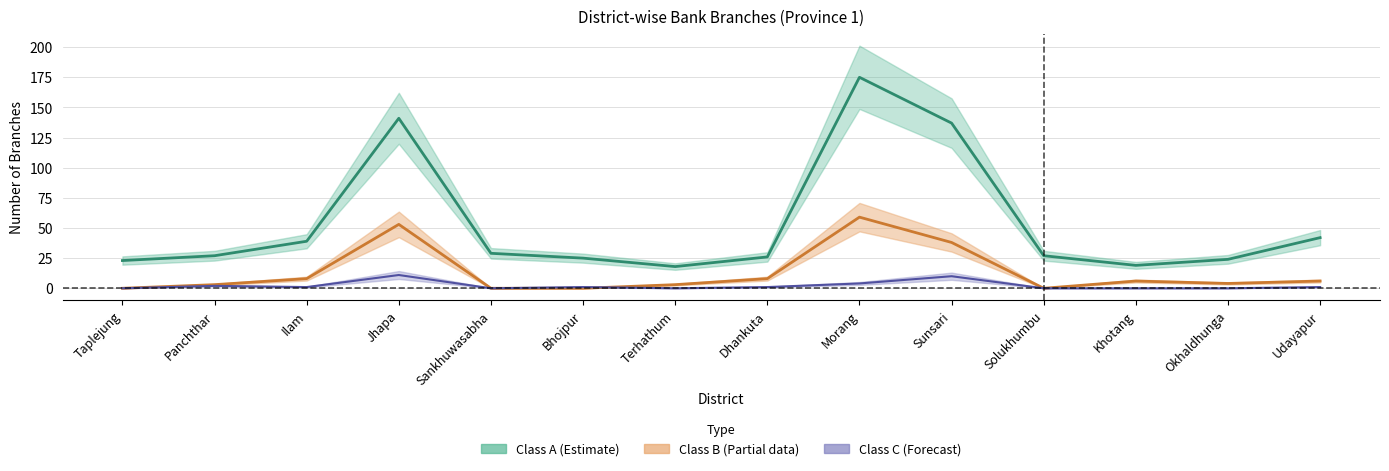

Which series has the largest range (max minus min)?

Class A